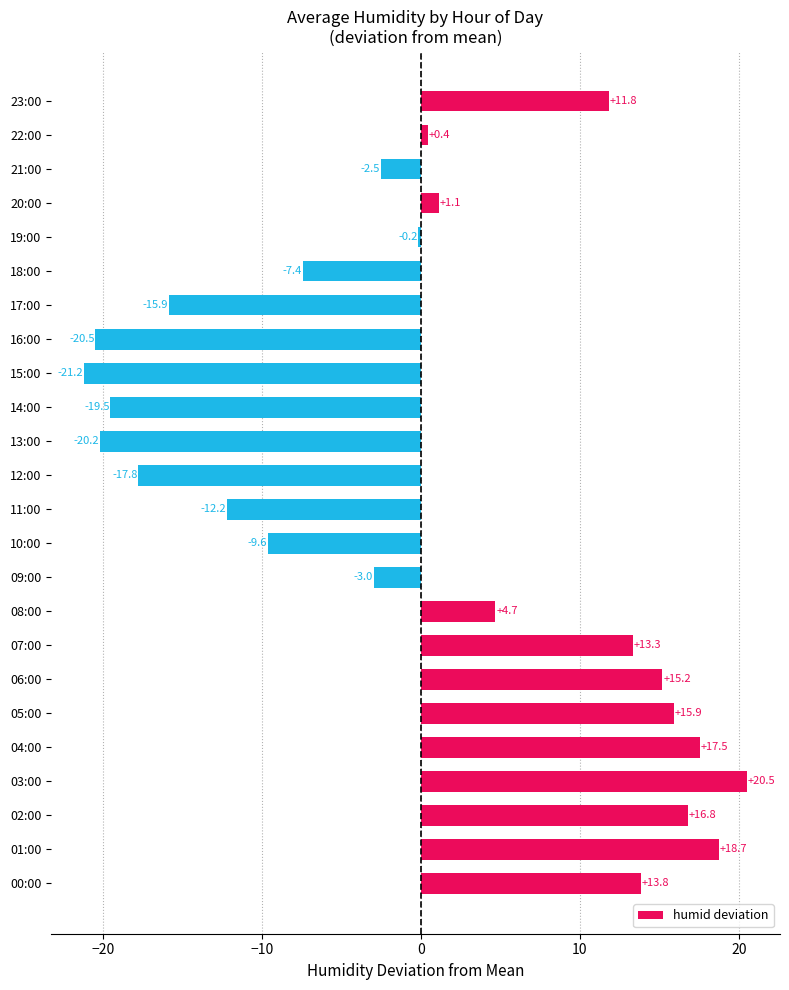

Where is the data nearest to the value 0?

19:00